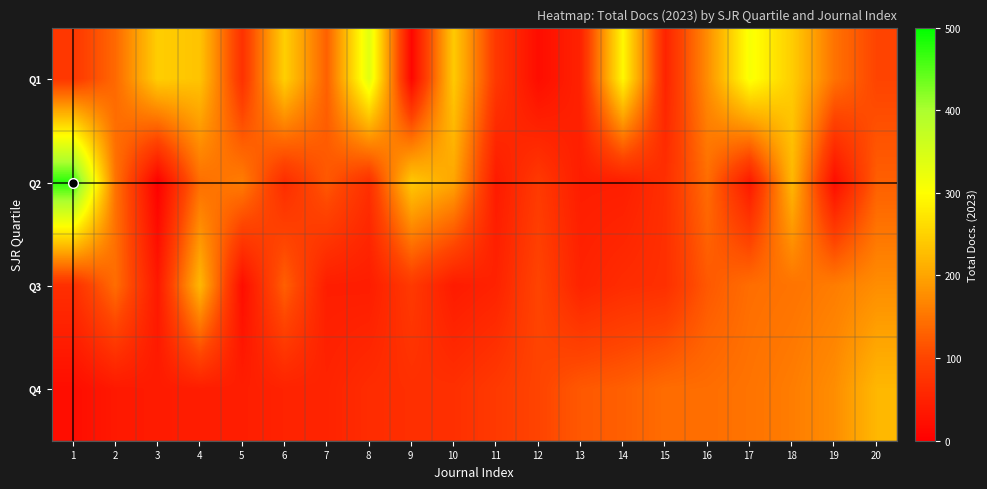

Reading right to left, extract all data points from this chart.

Q1: 20=99	19=148	18=245	17=308	16=176	15=52	14=292	13=51	12=20	11=82	10=242	9=10	8=337	7=129	6=248	5=72	4=234	3=246	2=138	1=81
Q2: 20=128	19=20	18=221	17=37	16=142	15=69	14=44	13=43	12=84	11=40	10=201	9=240	8=70	7=121	6=65	5=159	4=143	3=2	2=149	1=475
Q3: 20=176	19=159	18=149	17=143	16=121	15=70	14=65	13=52	12=99	11=51	10=40	9=84	8=43	7=44	6=128	5=20	4=221	3=37	2=142	1=69
Q4: 20=221	19=176	18=159	17=149	16=143	15=142	14=128	13=121	12=99	11=84	10=70	9=69	8=65	7=52	6=51	5=44	4=43	3=40	2=37	1=20